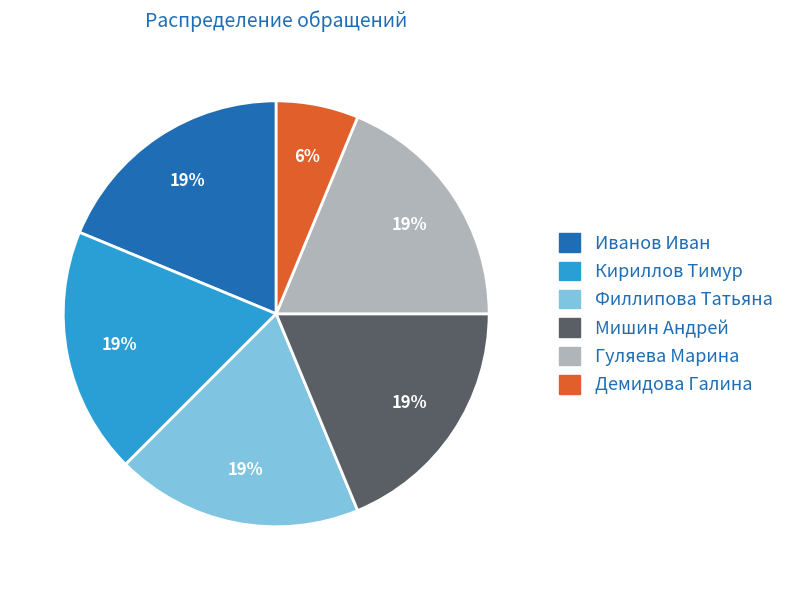

To the nearest percent, what is the combined percentage of Гуляева Марина and Демидова Галина?

25%